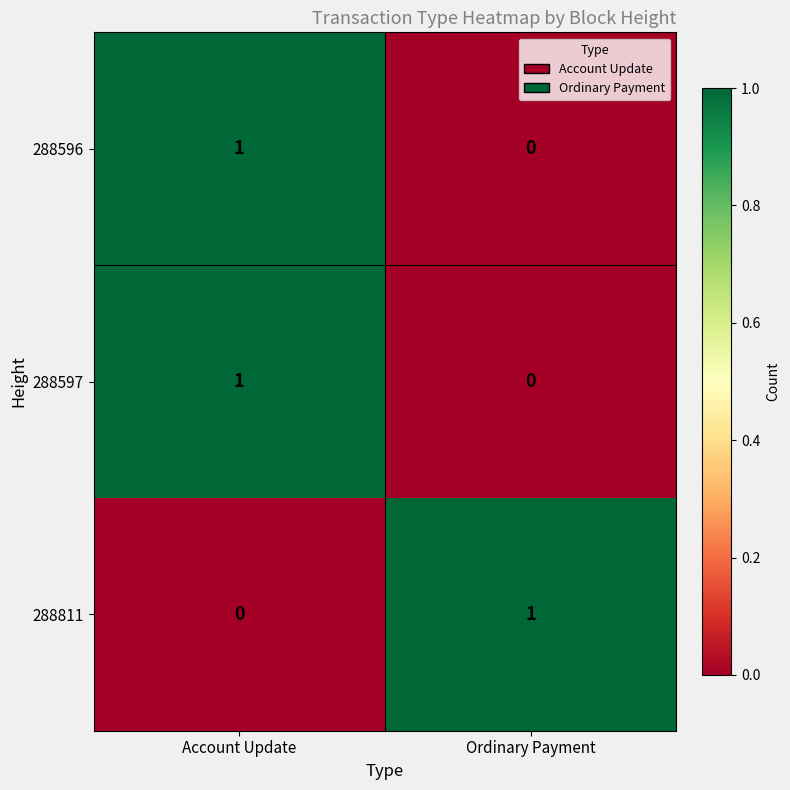

Where is 288811 nearest to the value 0?

Account Update